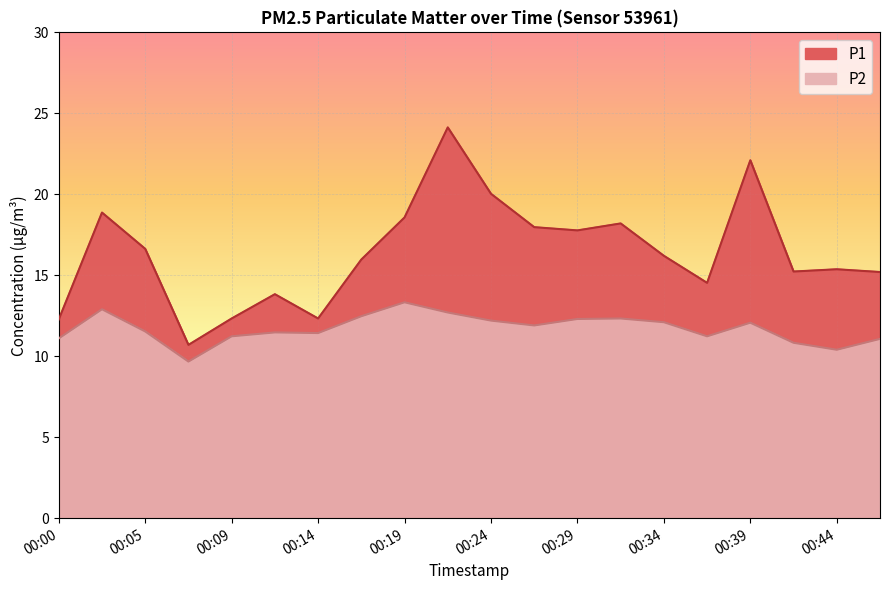

What is the average value of the P1 series?

16.4